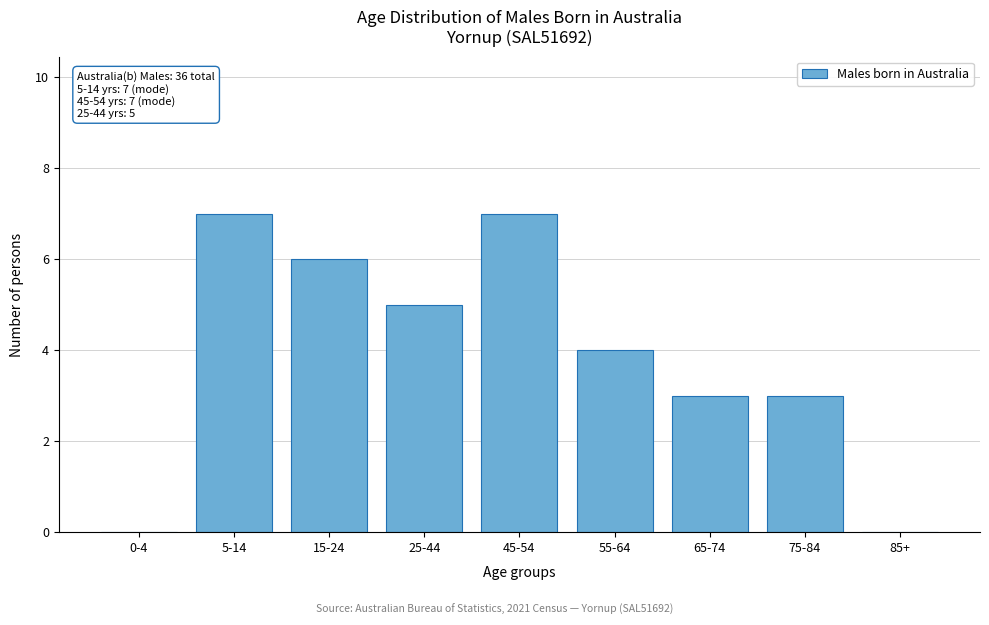

Reading right to left, transcribe all the data shown in this chart.

85+=0	75-84=3	65-74=3	55-64=4	45-54=7	25-44=5	15-24=6	5-14=7	0-4=0